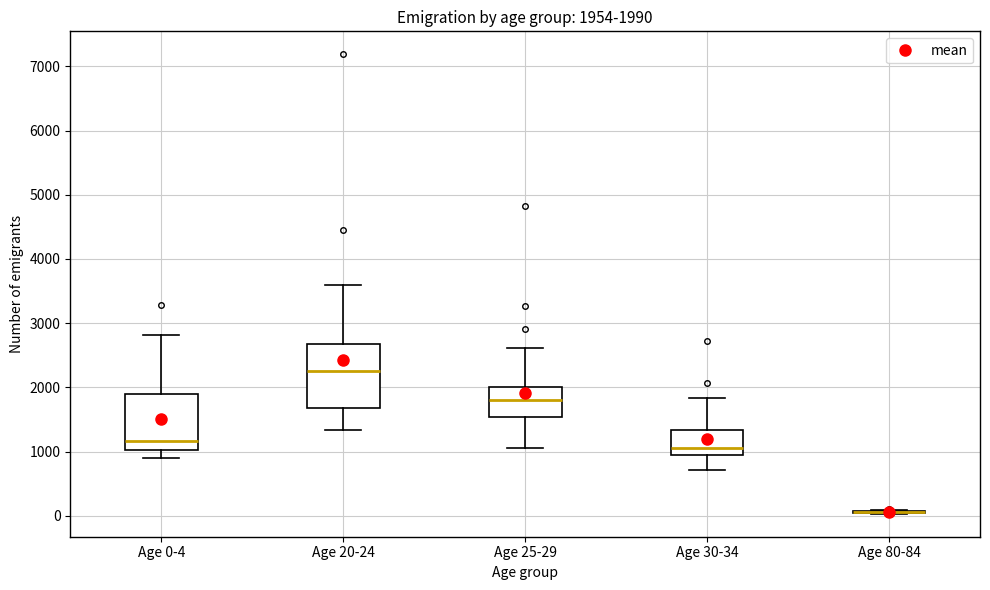

Comparing the boxes themselves (not the whiskers), which one is the tallest?

Age 20-24